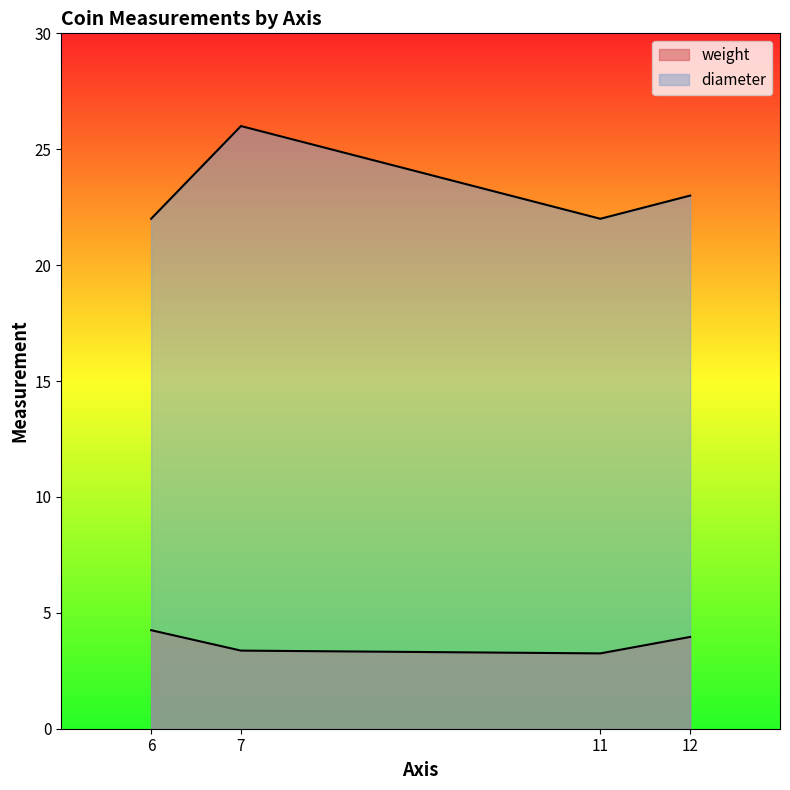

What are all the series names shown in the legend?

weight, diameter